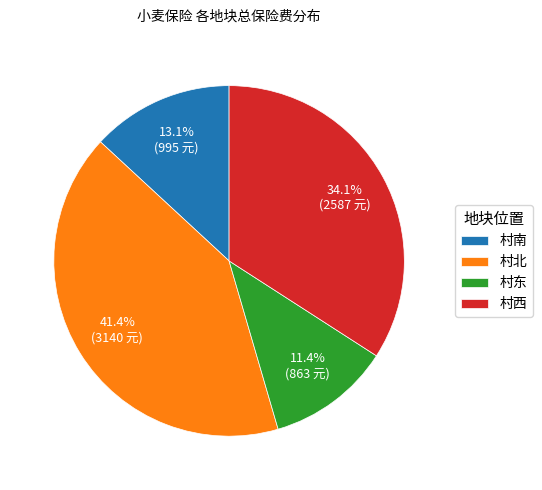

Which has a higher value, 村北 or 村南?

村北